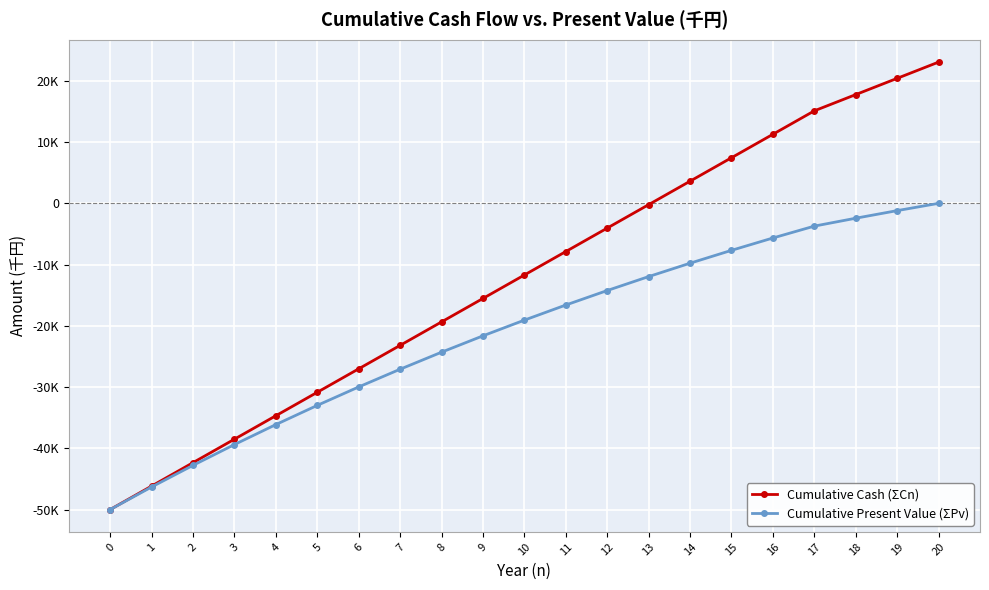

What are all the series names shown in the legend?

Cumulative Cash (ΣCn), Cumulative Present Value (ΣPv)